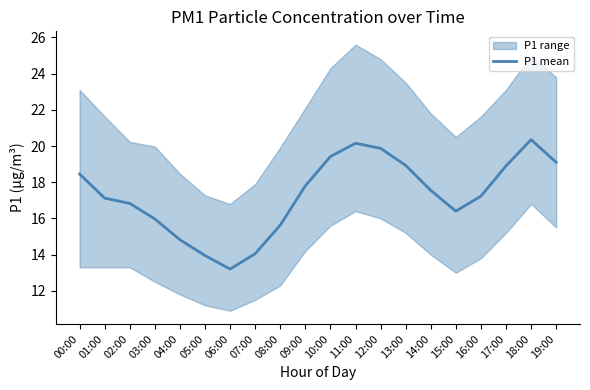

How many data points does each series have?

20